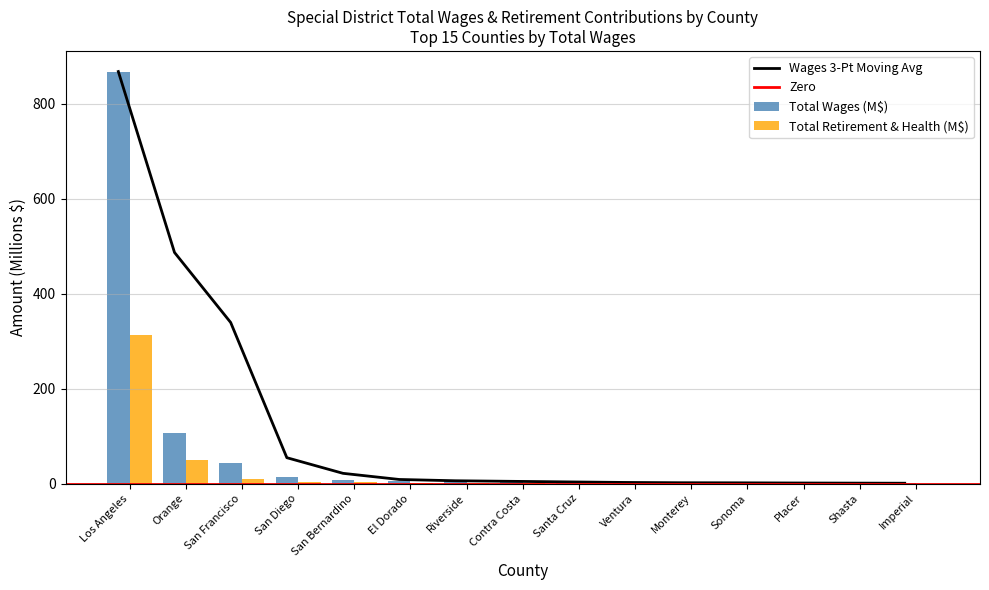

How many groups of bars are there?

15